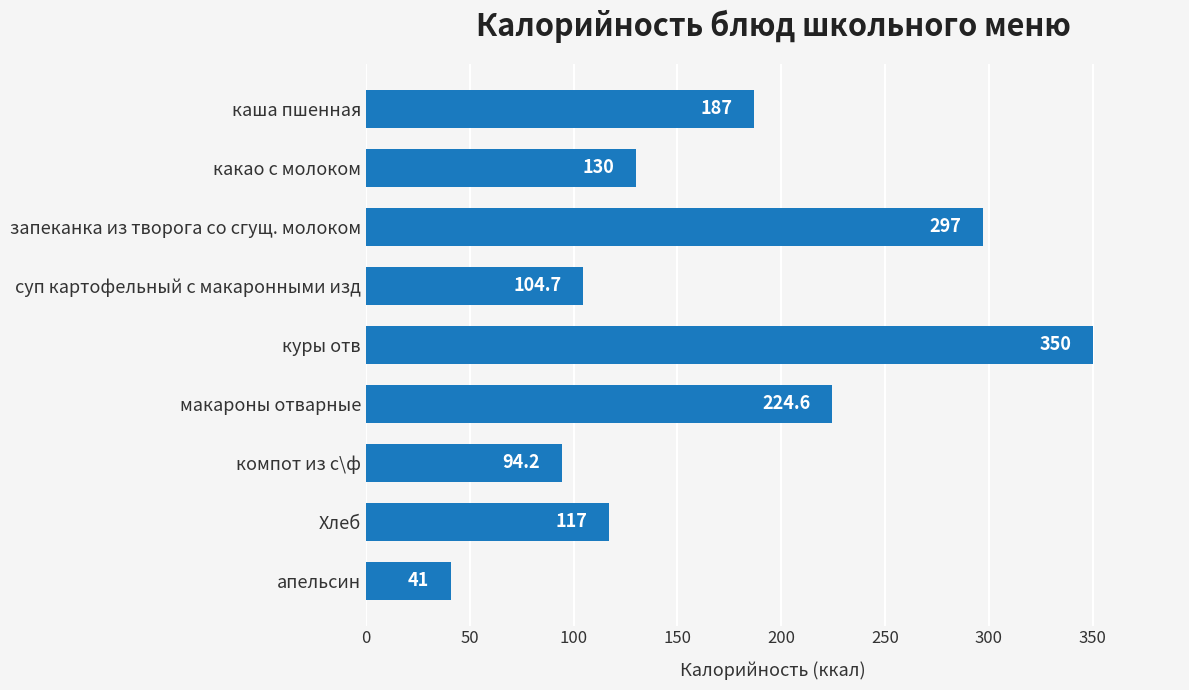

Rank the categories by value from highest to lowest.

куры отв, запеканка из творога со сгущ. молоком, макароны отварные, каша пшенная, какао с молоком, Хлеб, суп картофельный с макаронными изд, компот из с\ф, апельсин